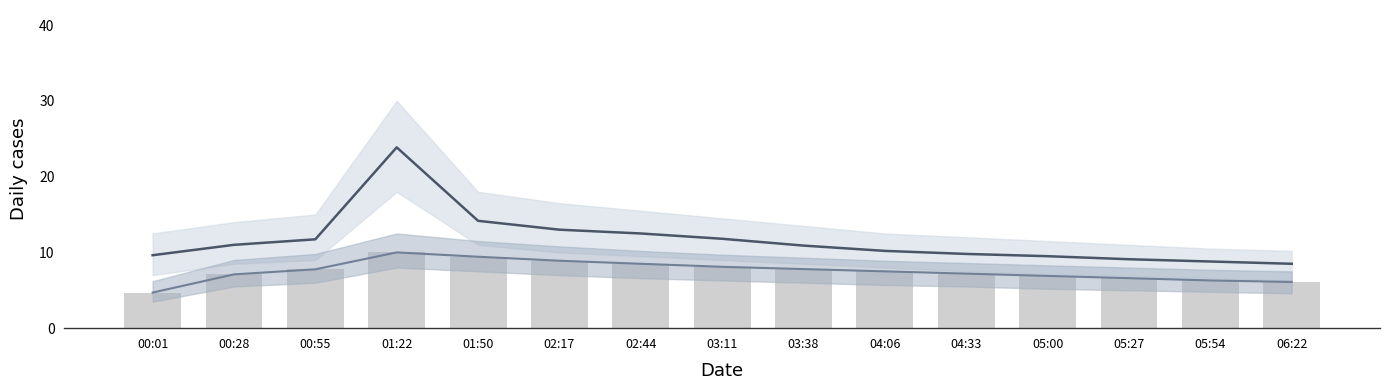

Rank the series by their maximum value, from highest to lowest.

SDS_P1, SDS_P2, SDS_P2 bar